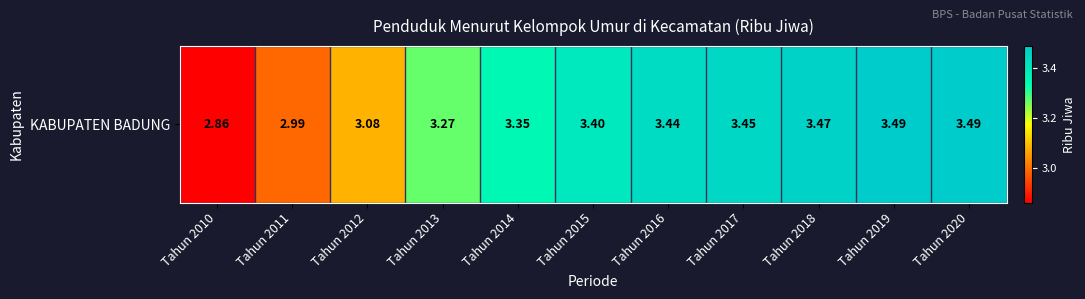

Reading right to left, transcribe all the data shown in this chart.

Tahun 2020=3.5	Tahun 2019=3.5	Tahun 2018=3.5	Tahun 2017=3.5	Tahun 2016=3.4	Tahun 2015=3.4	Tahun 2014=3.4	Tahun 2013=3.3	Tahun 2012=3.1	Tahun 2011=3.0	Tahun 2010=2.9